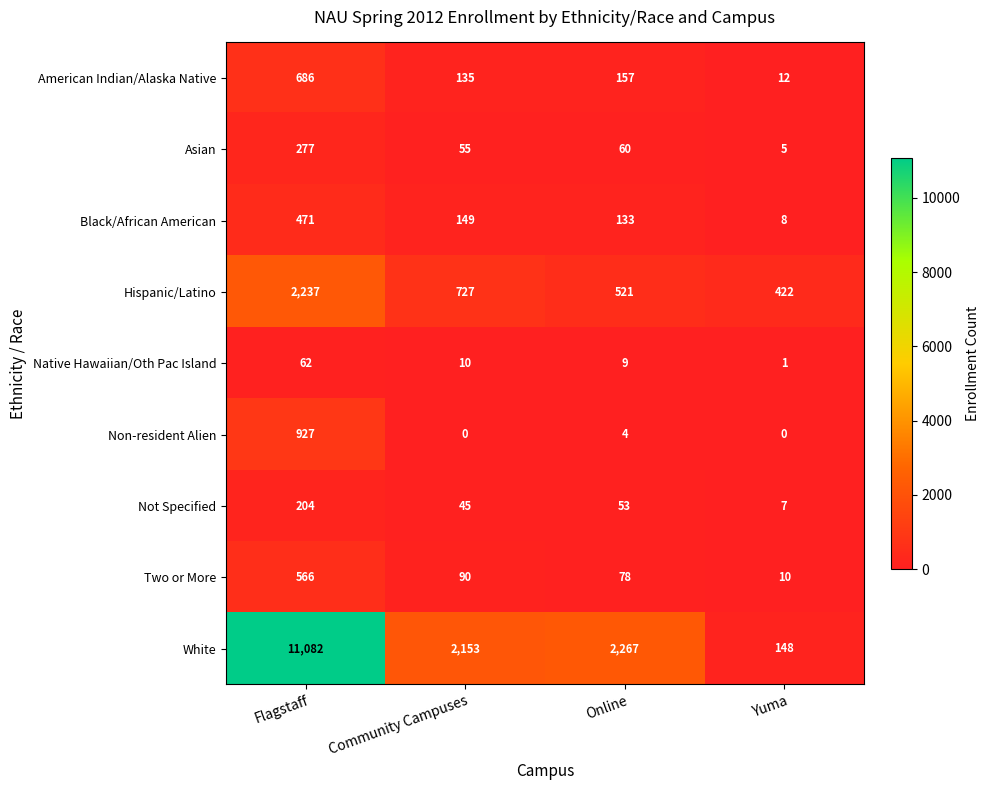

Is it true that White equals 18452 at Flagstaff?

False